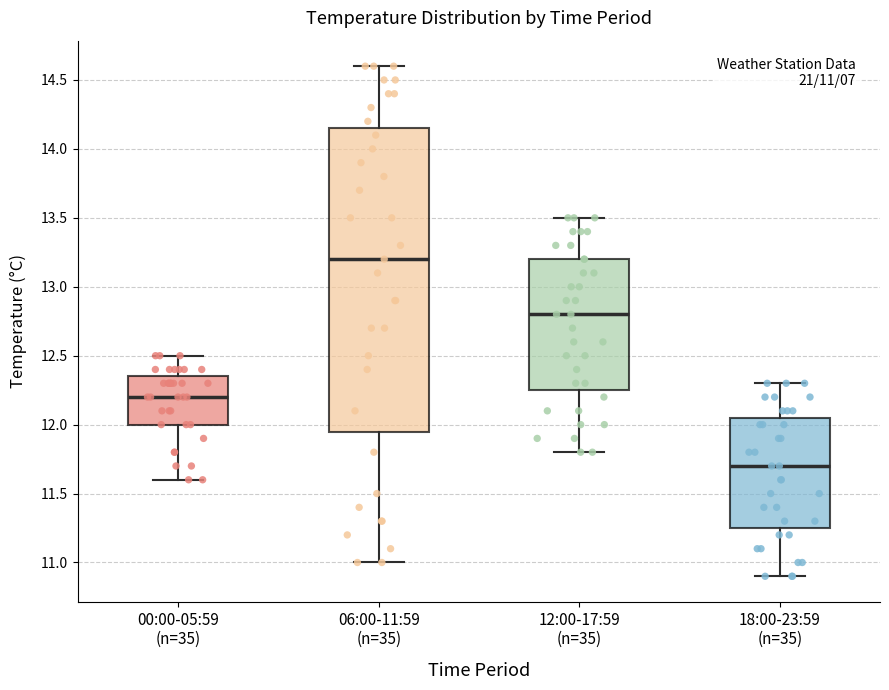

Comparing the boxes themselves (not the whiskers), which one is the tallest?

06:00-11:59 (n=35)